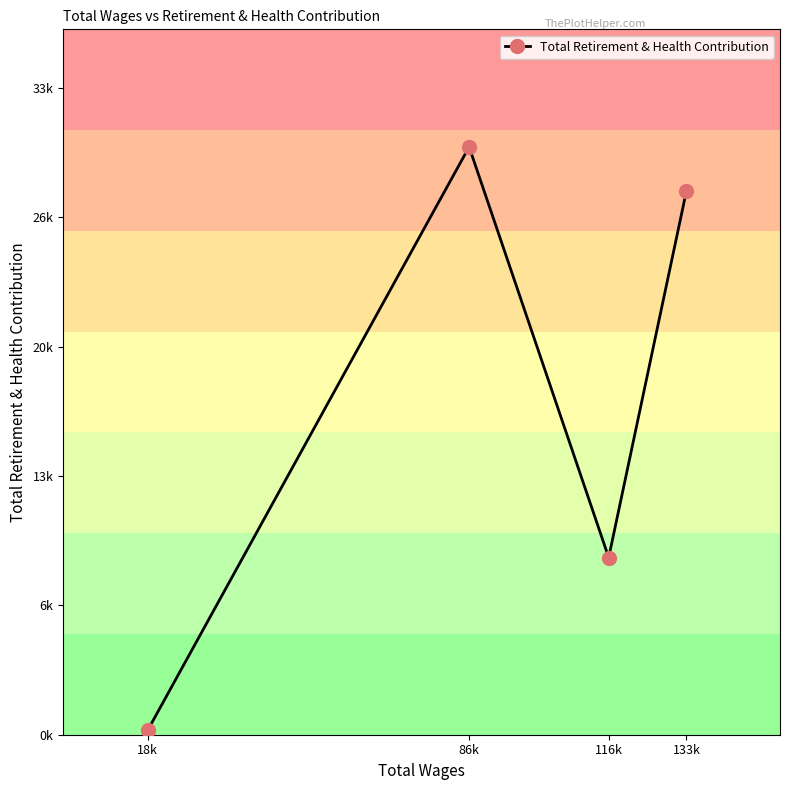

Reading right to left, what are all the values shown in this chart?

133k=28115	116k=9156	86k=30373	18k=235